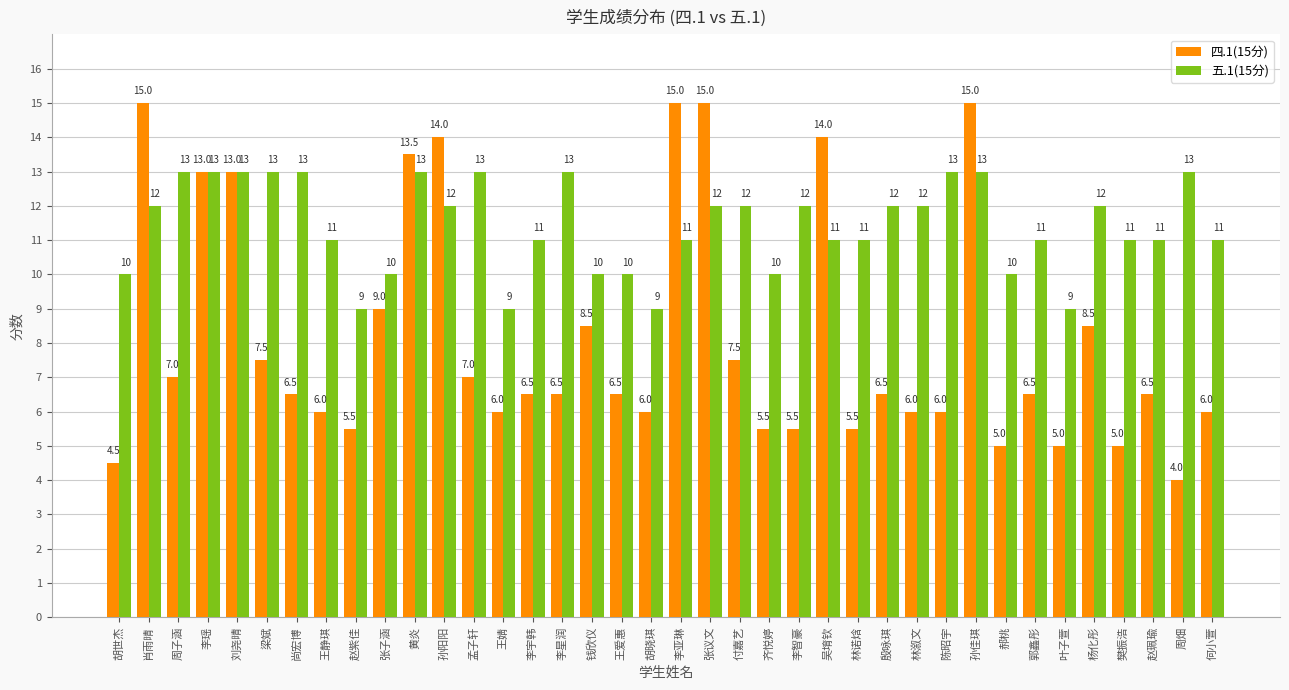

What is the minimum value shown in the chart?

4.0